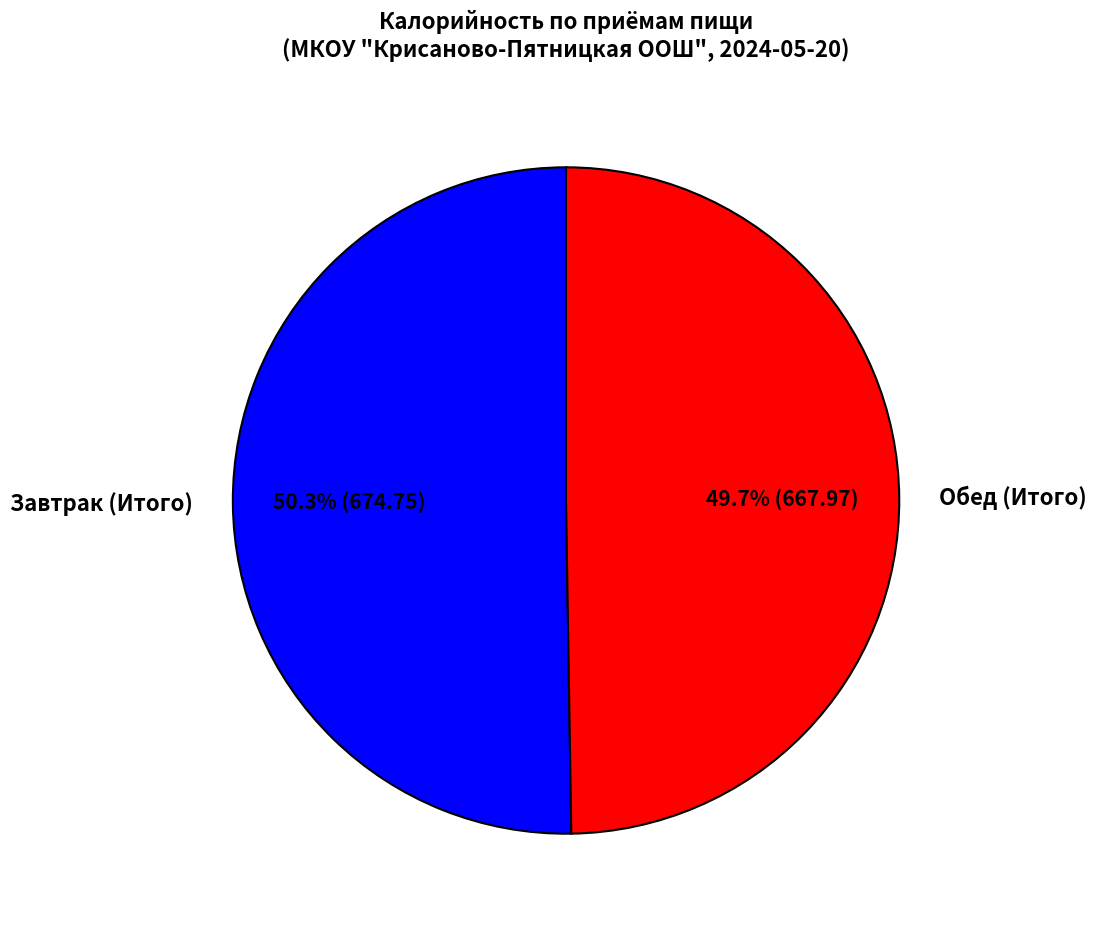

Which slice is the smallest?

Обед (Итого)